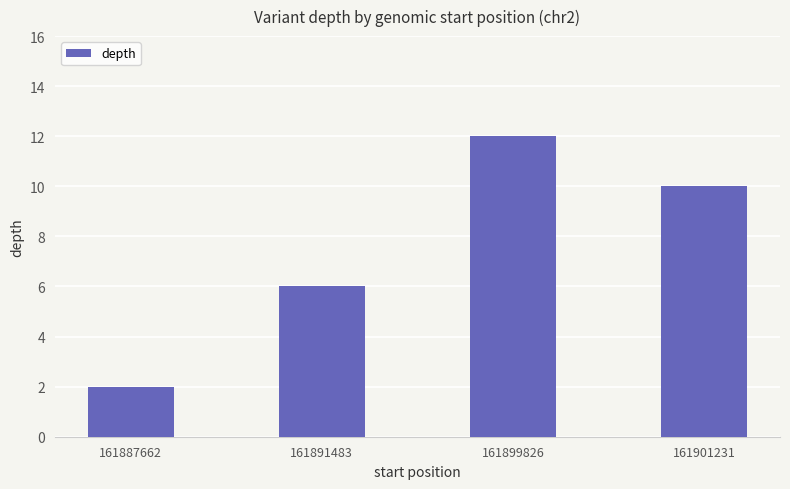

How many bars are there in total?

4